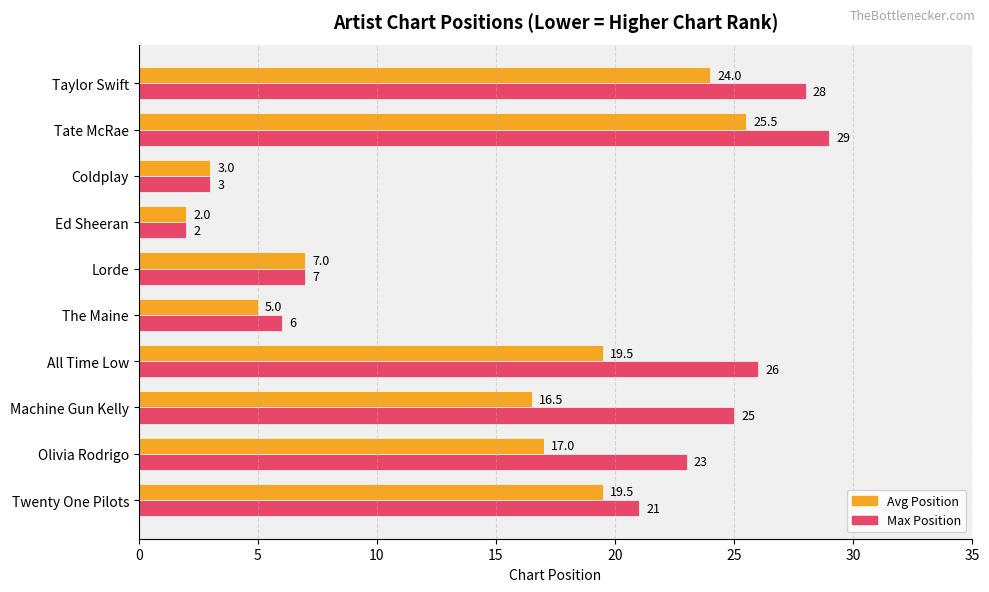

At which label does Avg Position reach its minimum?

Ed Sheeran